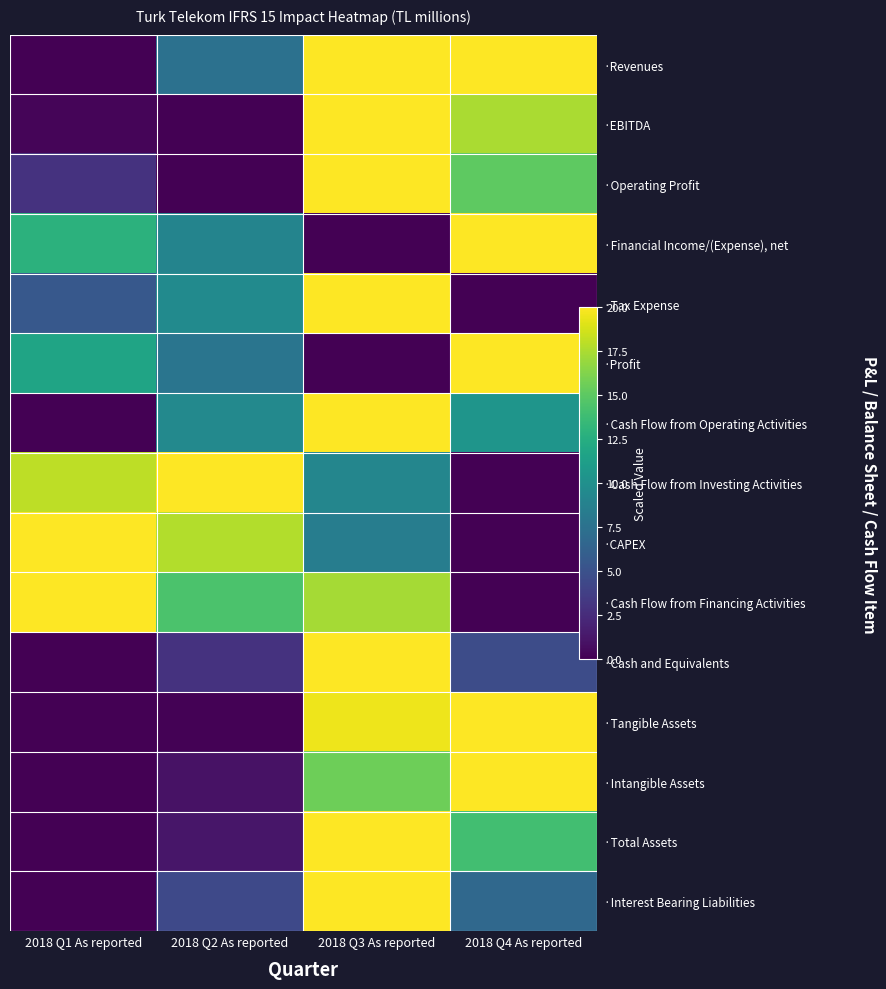

What is the sum of all ·Financial Income/(Expense), net values?

41.9